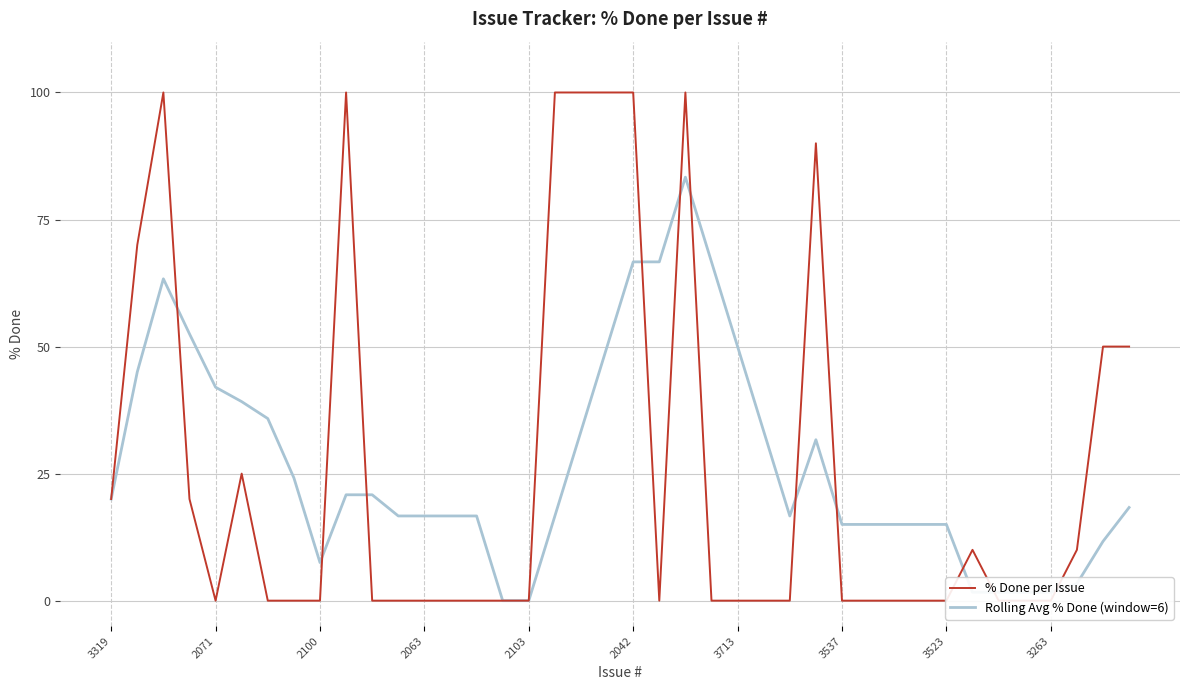

Is it true that % Done per Issue equals 0.0 at 25?

True